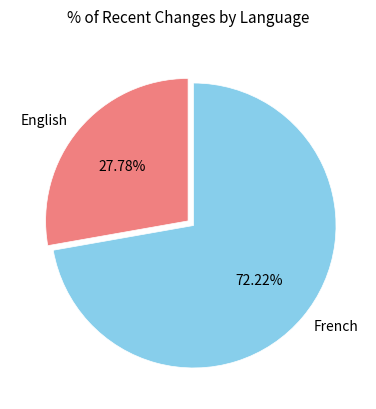

Which category has the smallest portion of the pie?

English